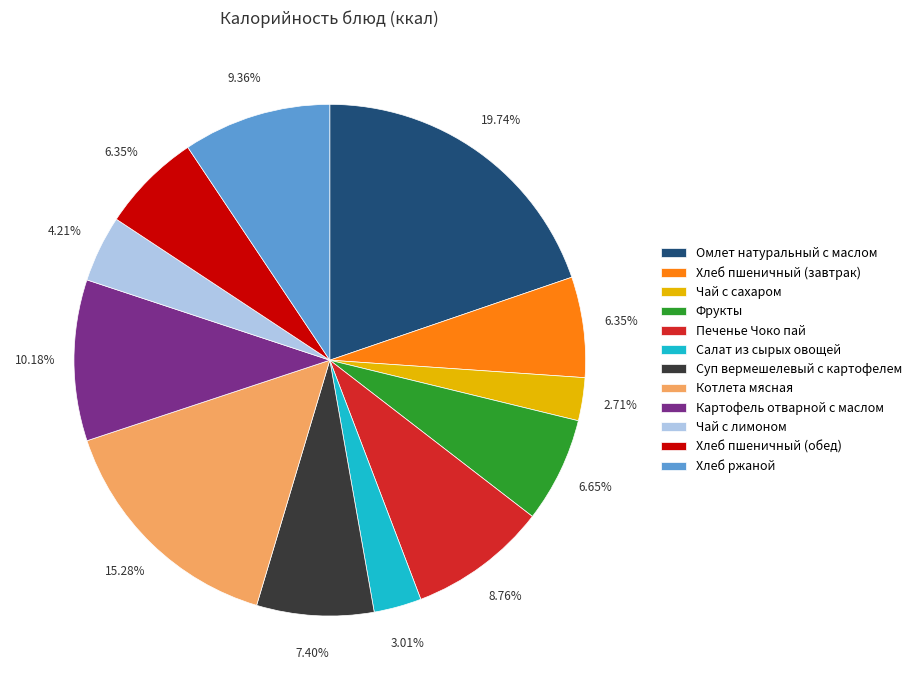

Which has a higher value, Хлеб ржаной or Хлеб пшеничный (обед)?

Хлеб ржаной